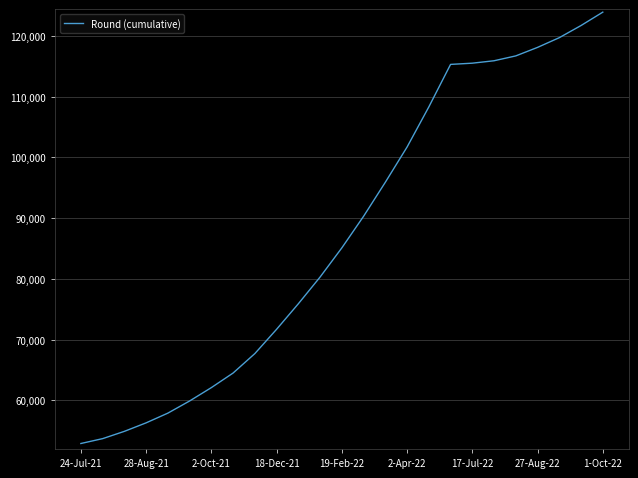

What is the minimum value shown in the chart?

52900